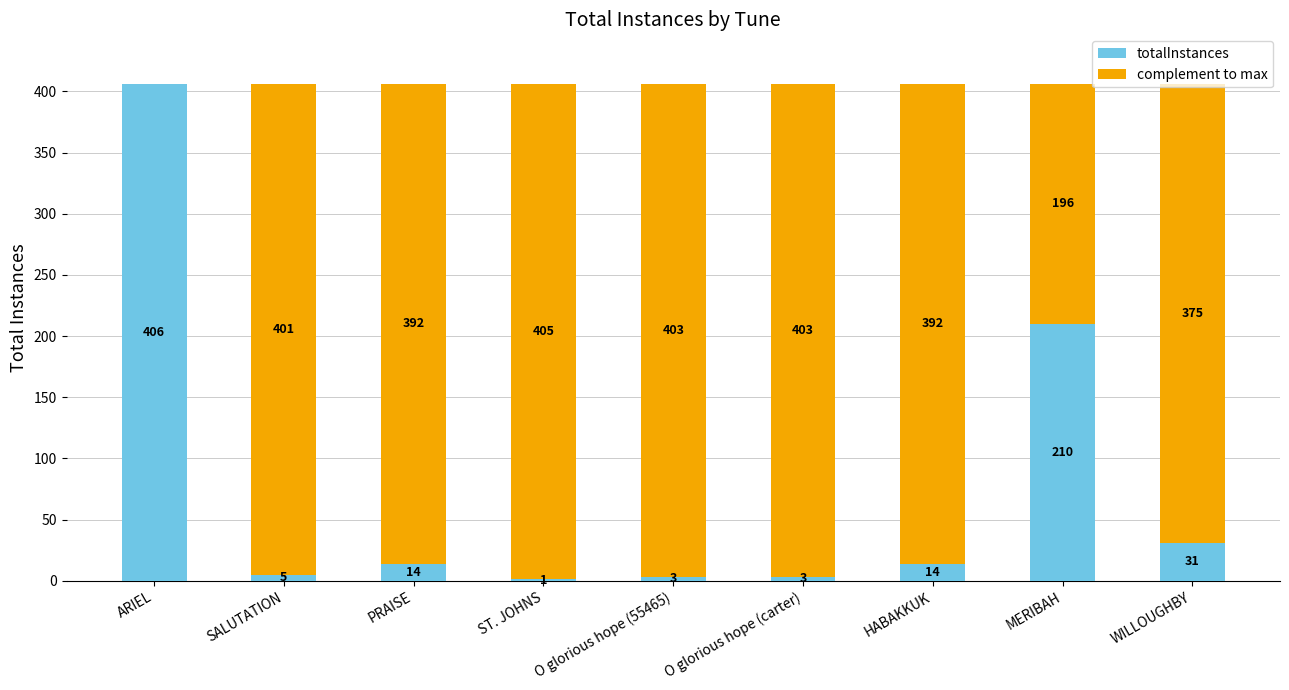

How many data points does each series have?

9